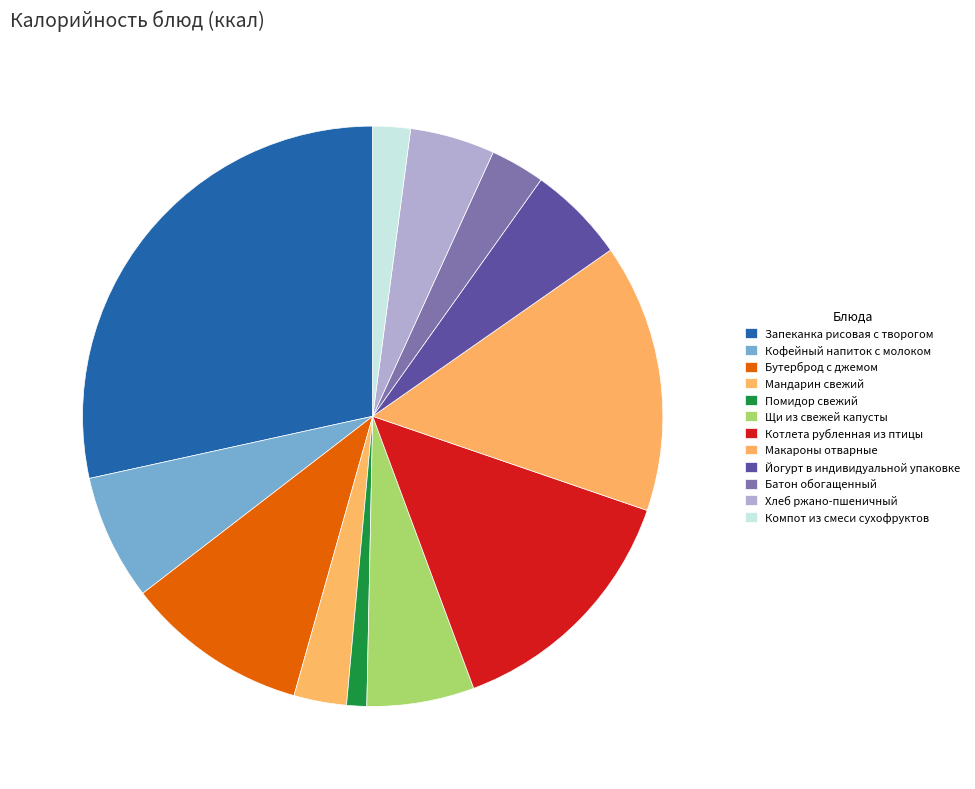

Rank the categories by value from highest to lowest.

Запеканка рисовая с творогом, Макароны отварные, Котлета рубленная из птицы, Бутерброд с джемом, Кофейный напиток с молоком, Щи из свежей капусты, Йогурт в индивидуальной упаковке, Хлеб ржано-пшеничный, Батон обогащенный, Мандарин свежий, Компот из смеси сухофруктов, Помидор свежий